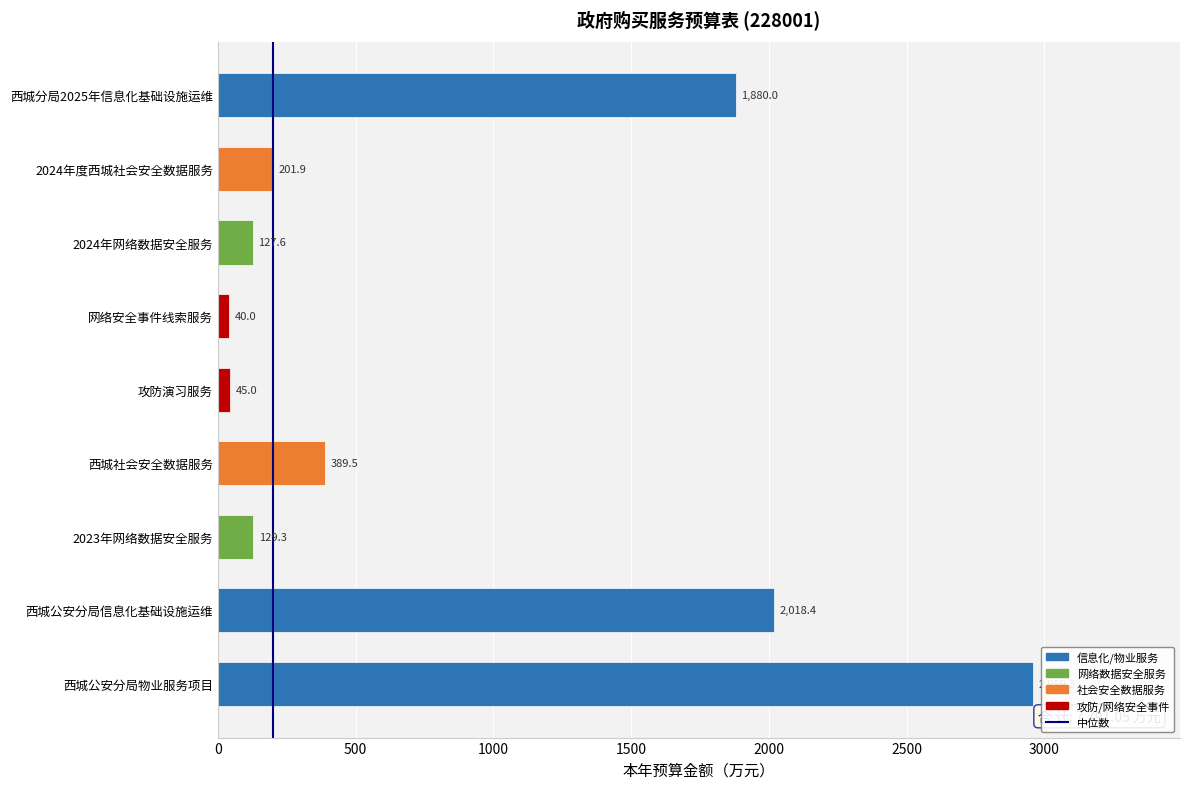

Reading bottom to top, list all the values displayed in this chart.

2959.3	2018.4	129.3	389.5	45.0	40.0	127.6	201.9	1880.0